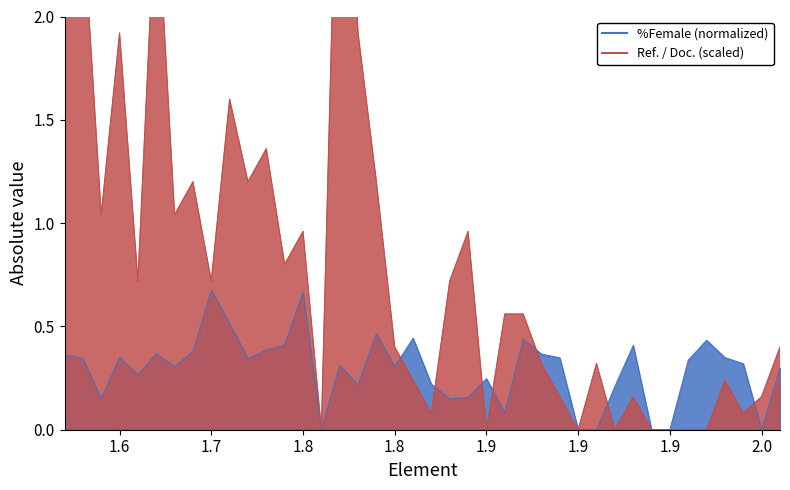

How many intersections are there between %Female and Ref. / Doc.?

7